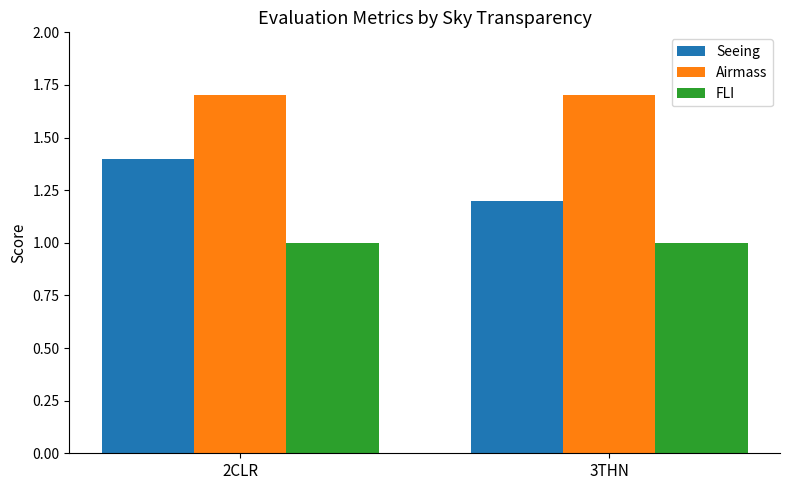

Is it true that Seeing equals 2.4 at 2CLR?

False